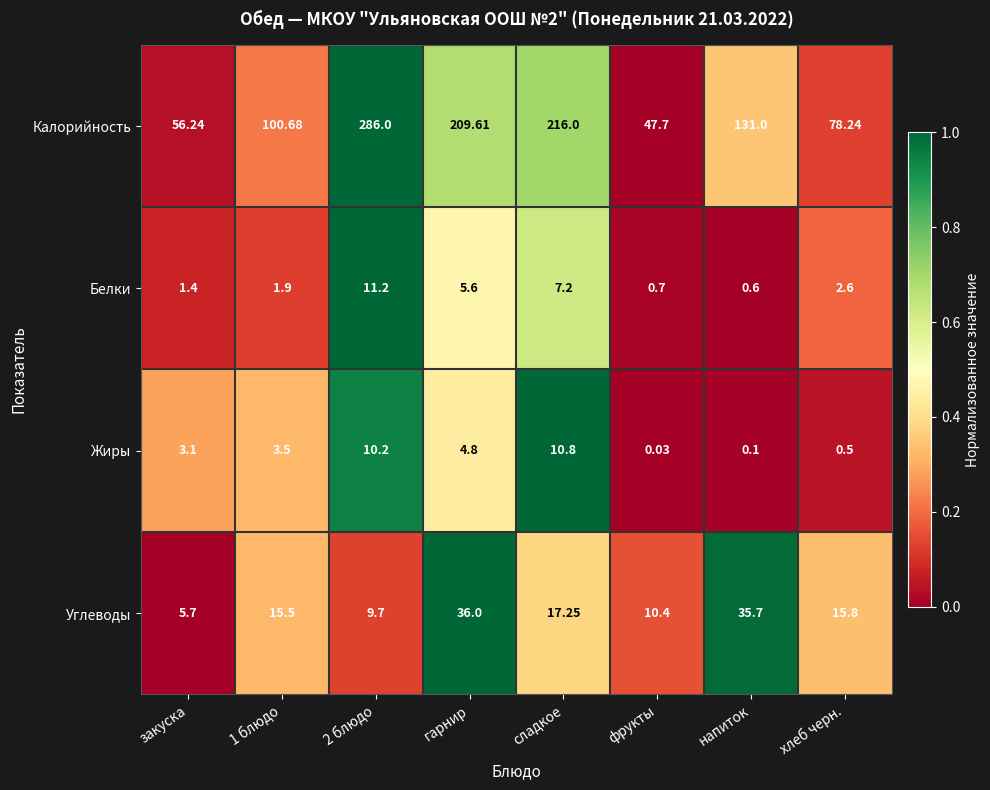

Which series has the largest range (max minus min)?

Калорийность